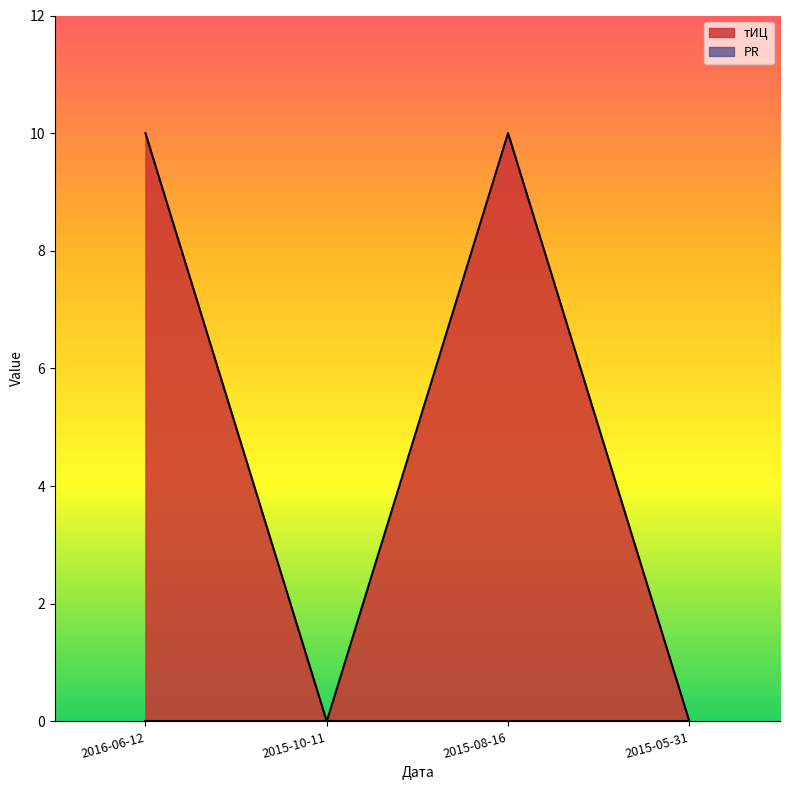

Reading right to left, list all the values displayed in this chart.

0	10	0	10